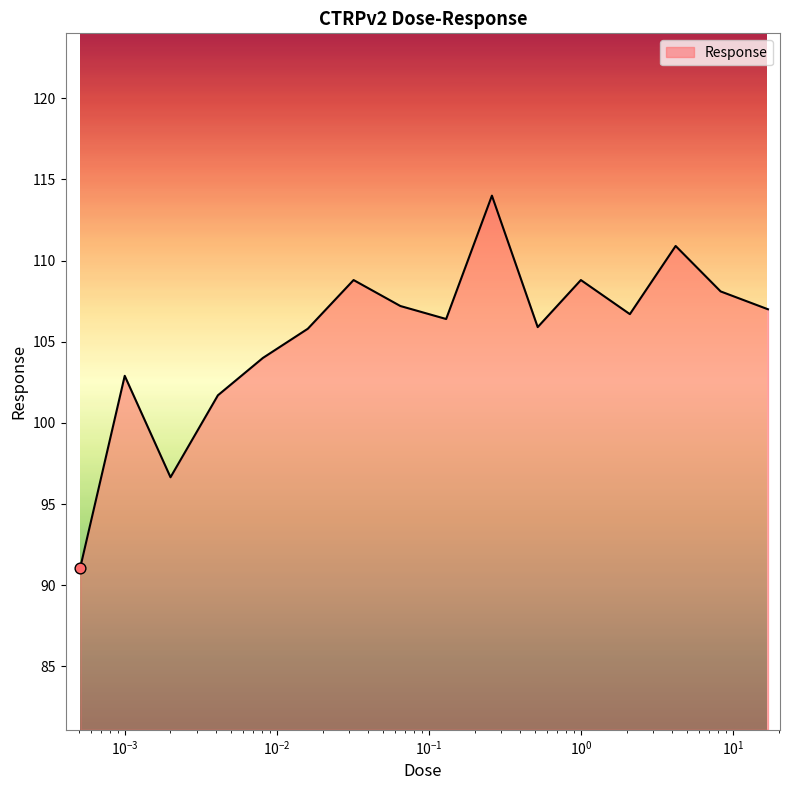

What is the smallest value displayed?

91.1